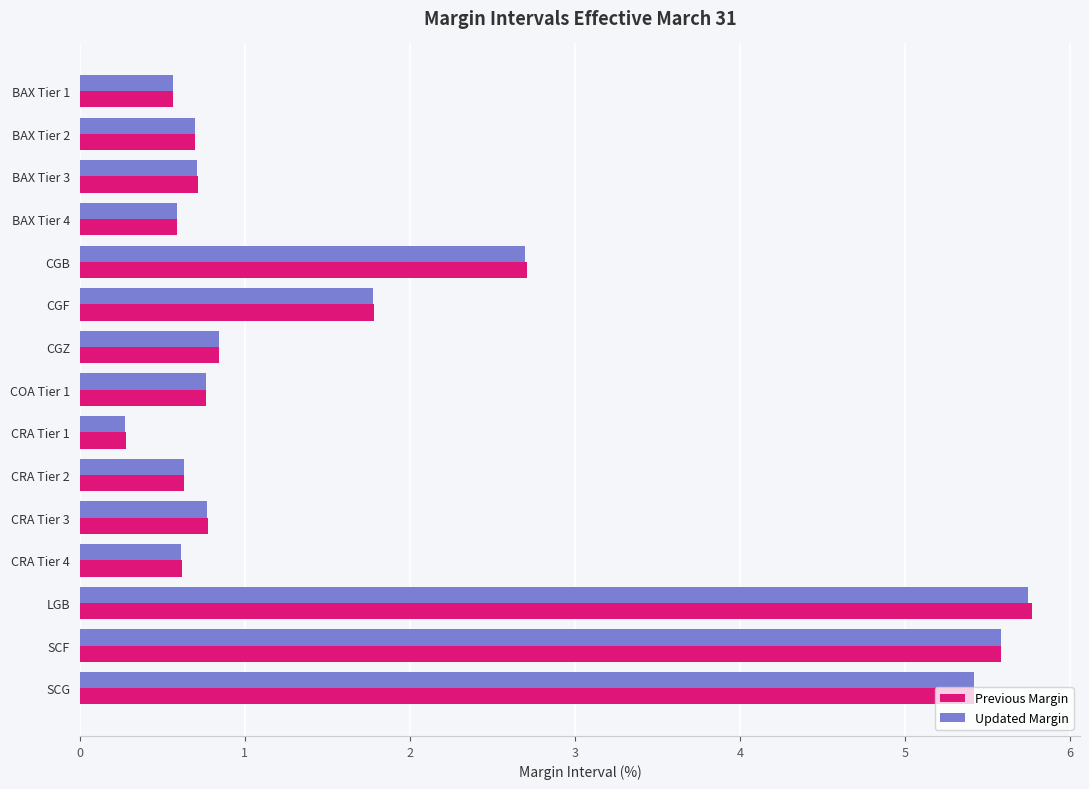

What is the total value across all series at CRA Tier 1?

0.6